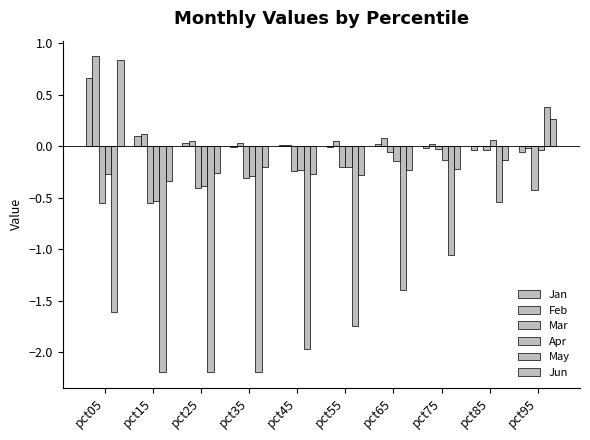

Are the bars horizontal?

No